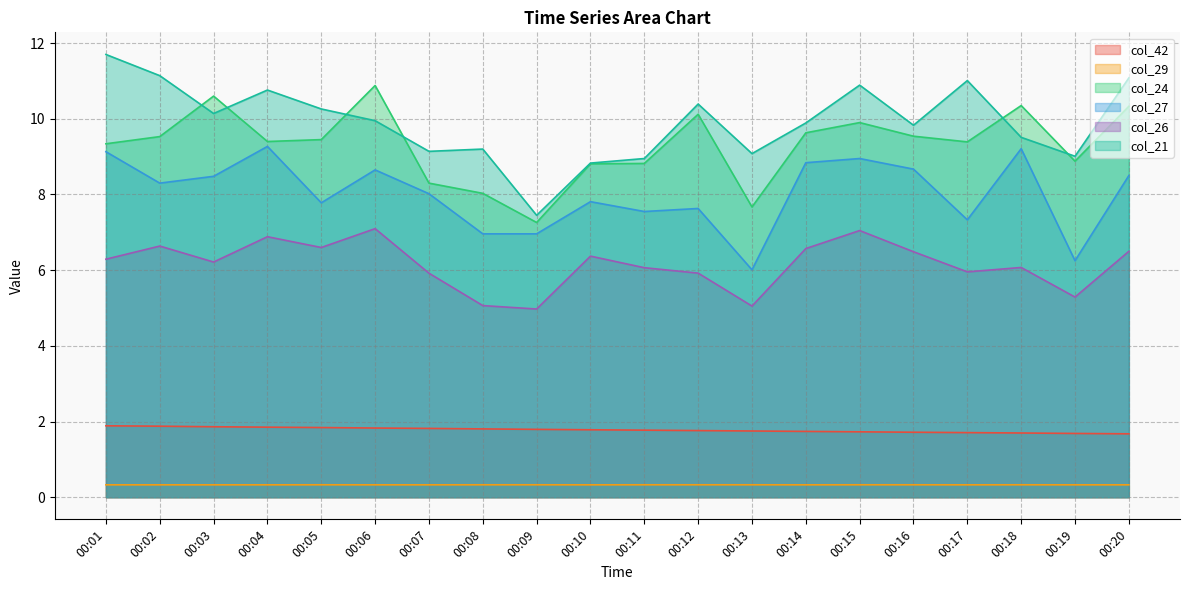

How many series are shown in this chart?

6